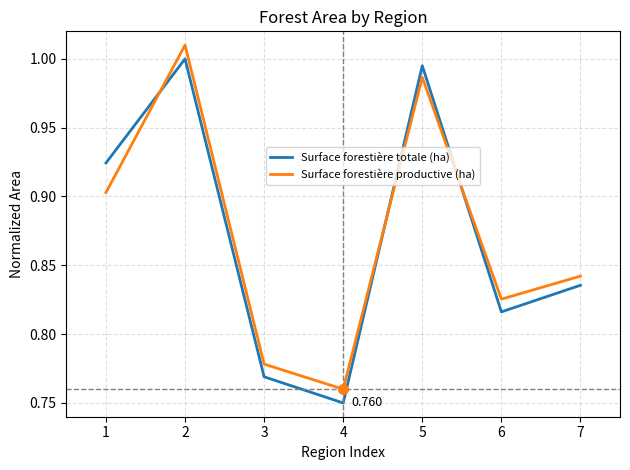

Which series ends up on top after the final intersection of Surface forestière productive (ha) and Surface forestière totale (ha)?

Surface forestière productive (ha)